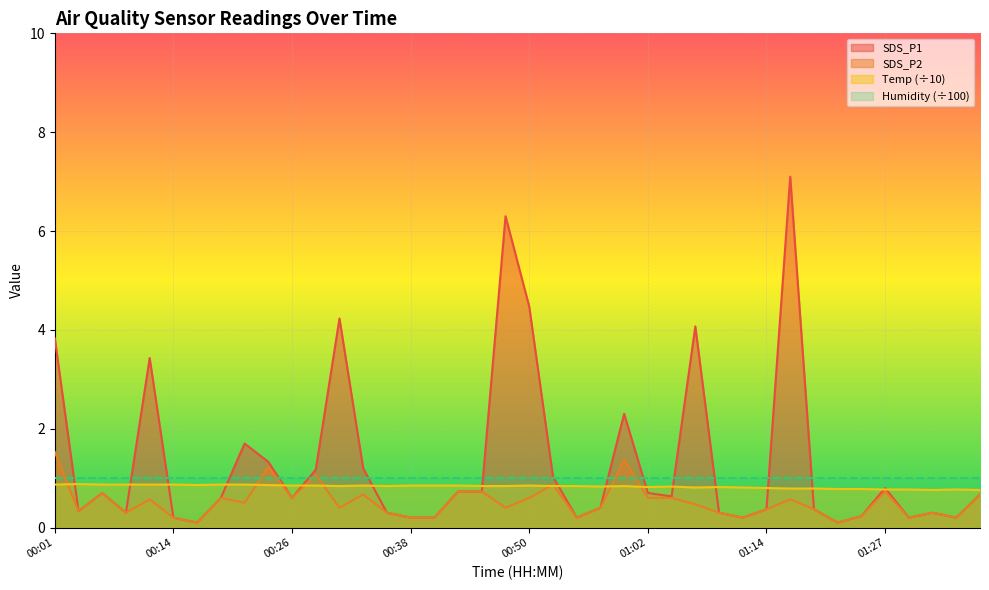

What is the difference between the maximum and second lowest values in the SDS_P1 series?

7.0